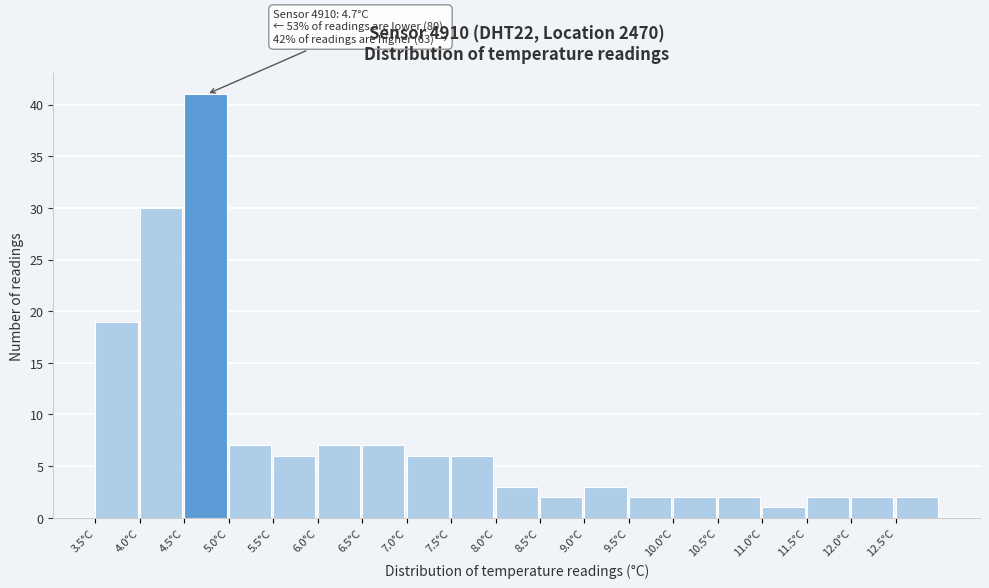

Over which range of the x-axis is the bar tallest?

4.5 to 5.0